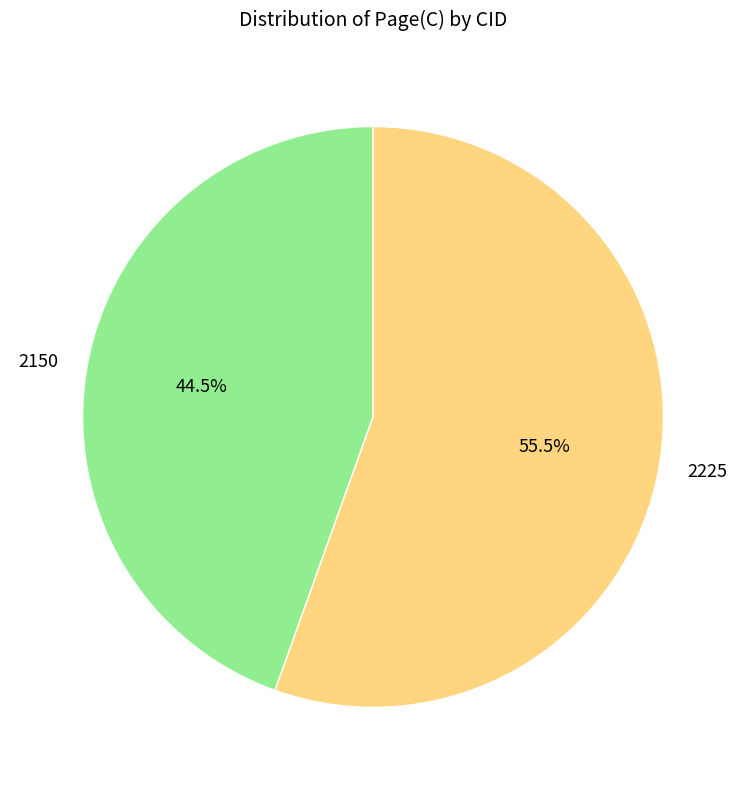

To the nearest percent, what is the difference between the 2225 and 2150 slice percentages?

11%